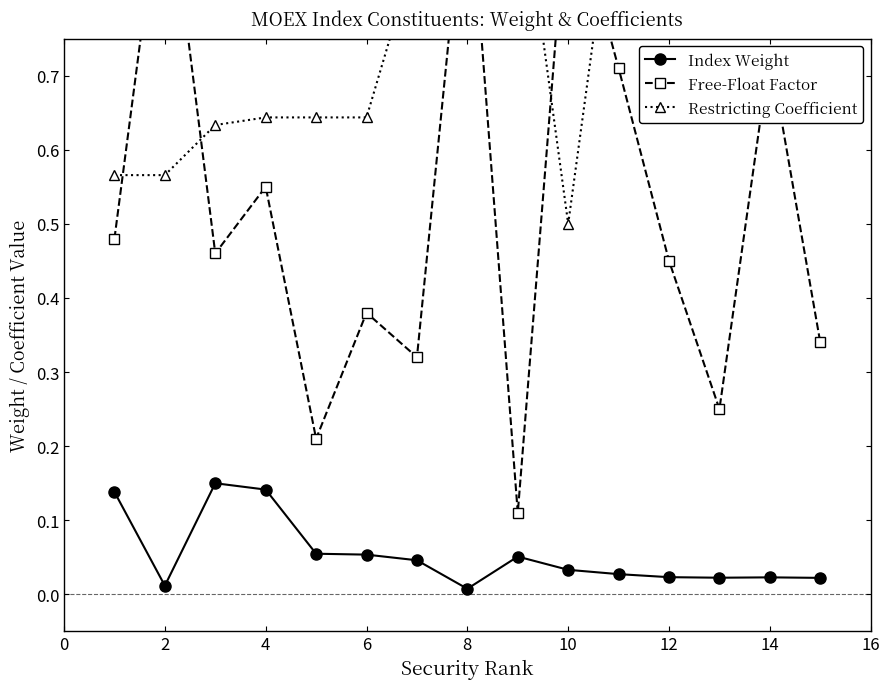

Between 14 and 12, which is larger?

12